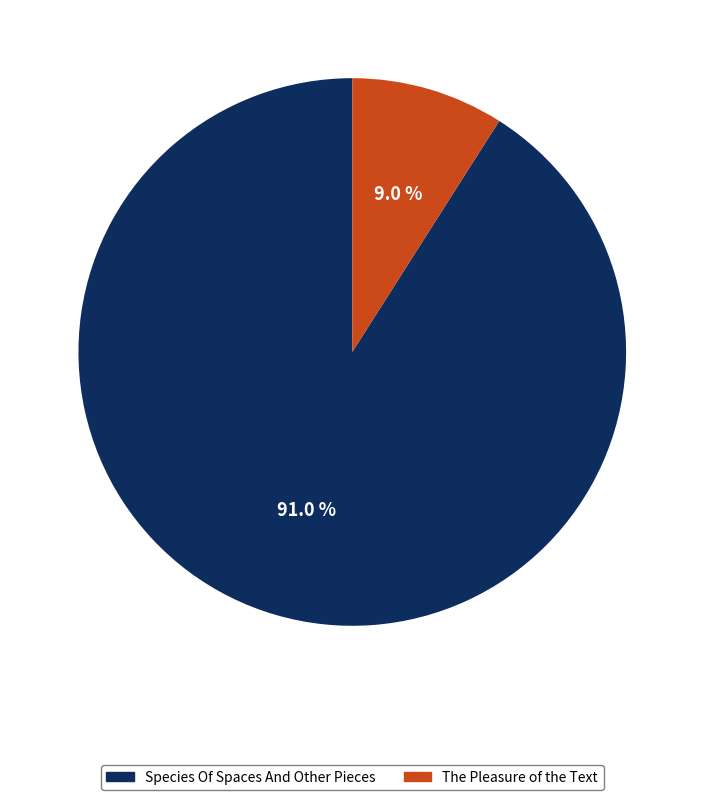

Rank the categories by value from lowest to highest.

The Pleasure of the Text, Species Of Spaces And Other Pieces